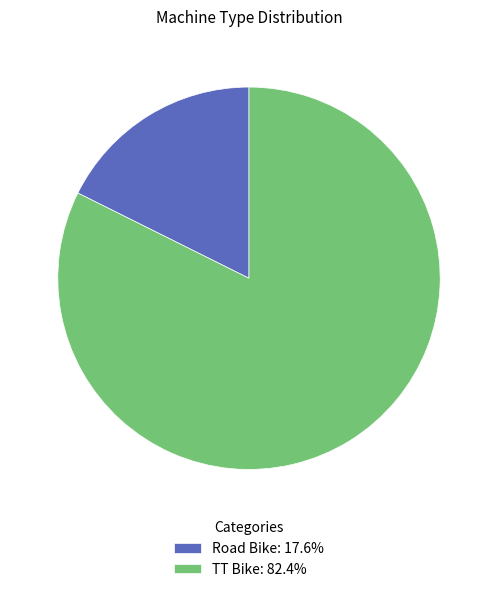

Between TT Bike and Road Bike, which is larger?

TT Bike